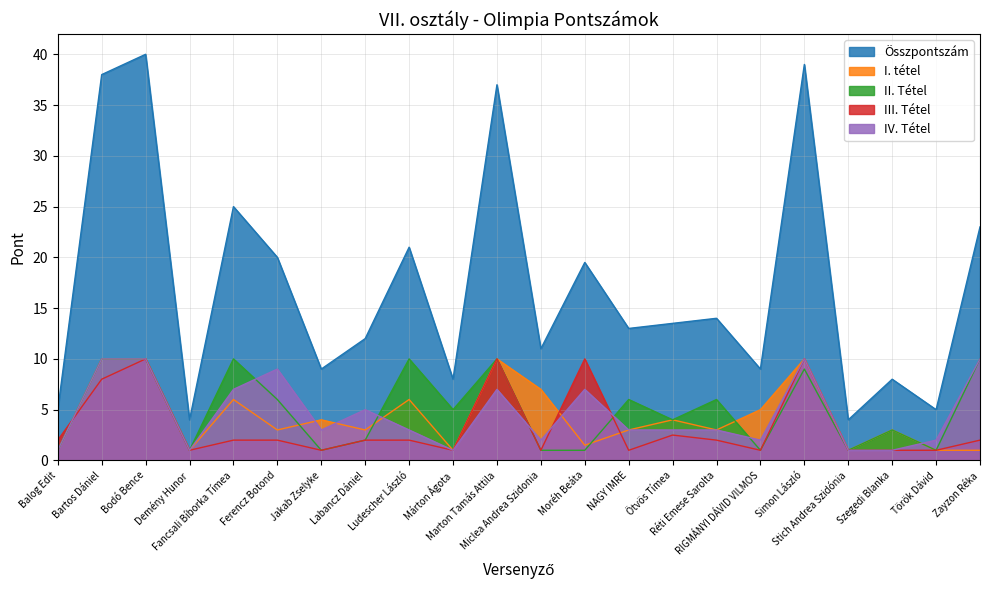

How many interior local peaks does the IV. Tétel series have?

5